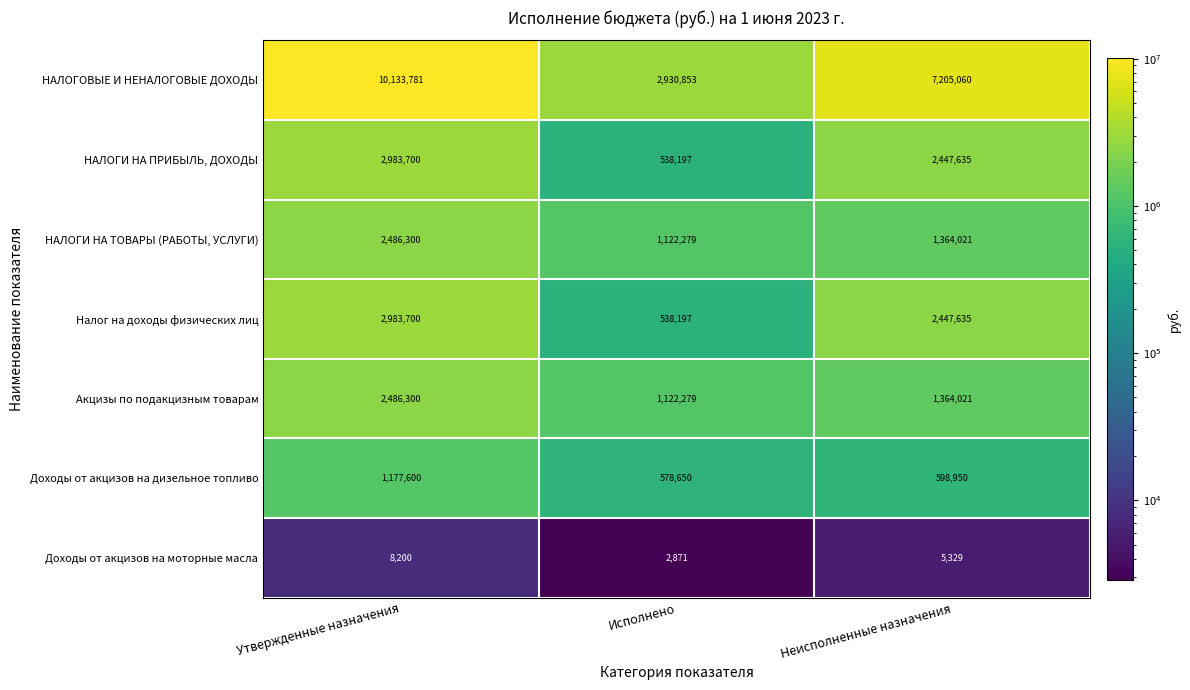

At how many categories does at least one series exceed 4155395?

2